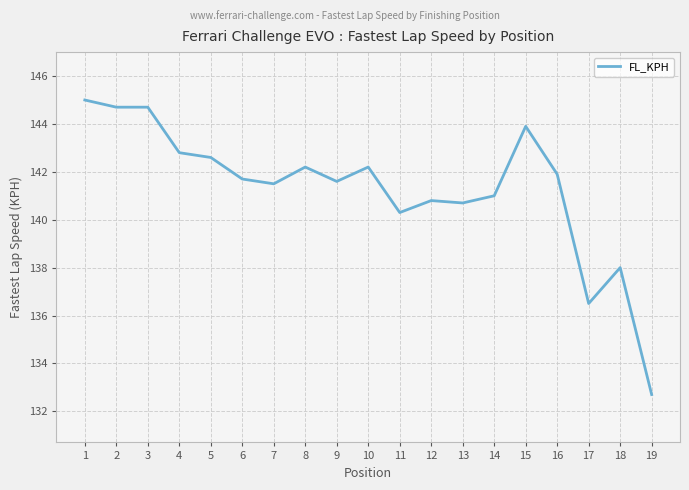

What is the smallest value displayed?

132.7